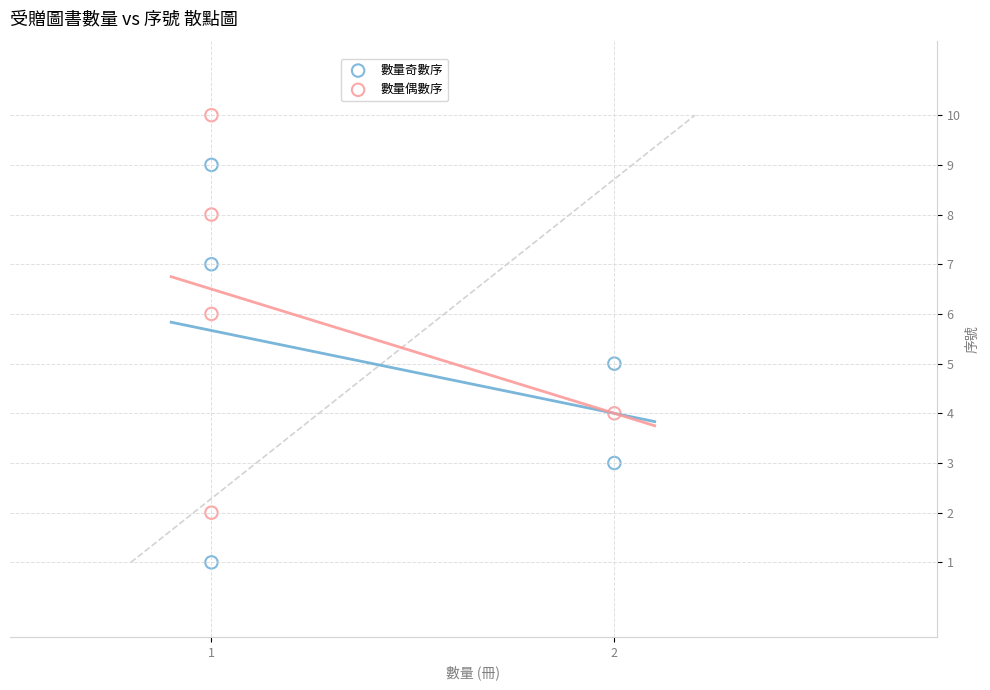

Which series contains the highest Y value?

數量偶數序